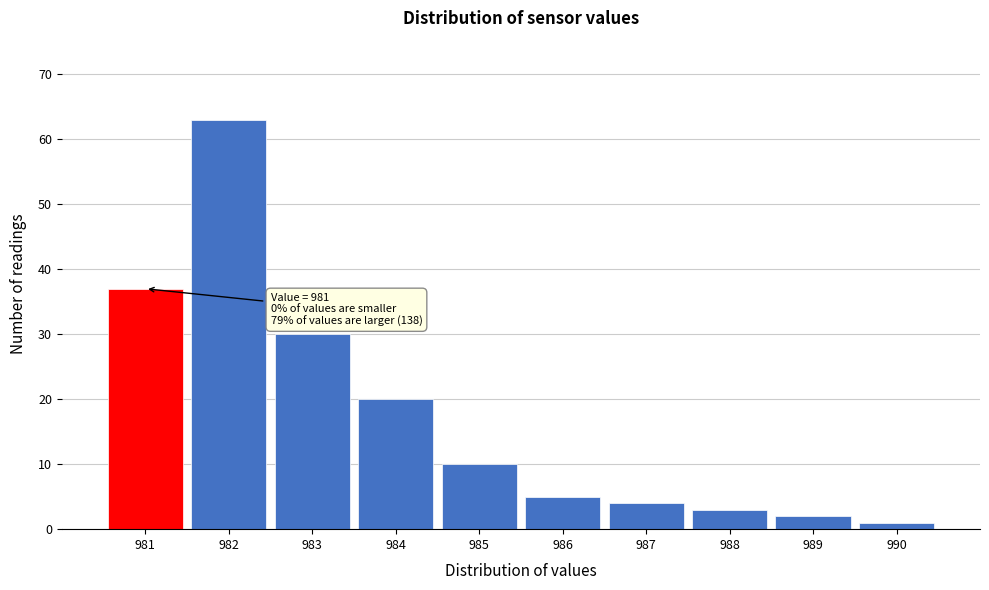

Which range on the x-axis has the tallest bar?

981.5 to 982.5